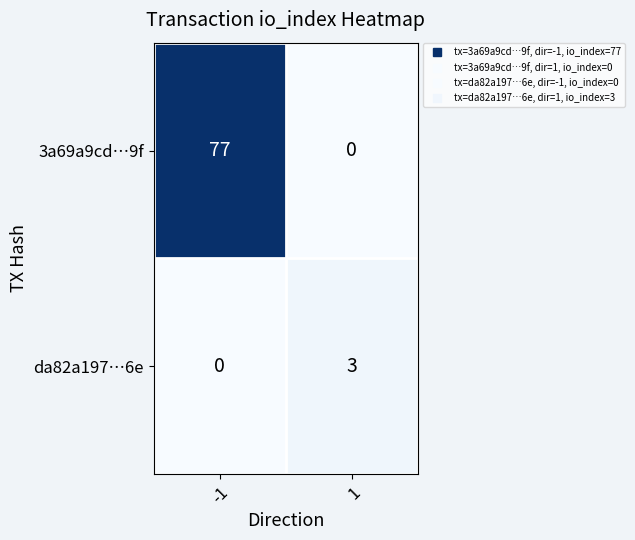

What is the approximate value of 3a69a9cd…9f at -1, to the nearest 5?

75